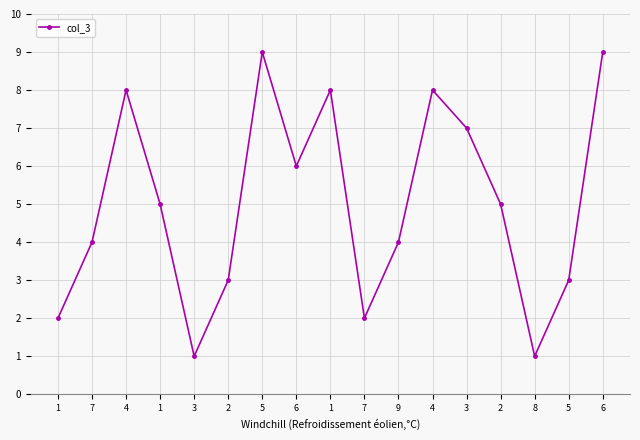

What is the difference between the second highest and minimum values?

8